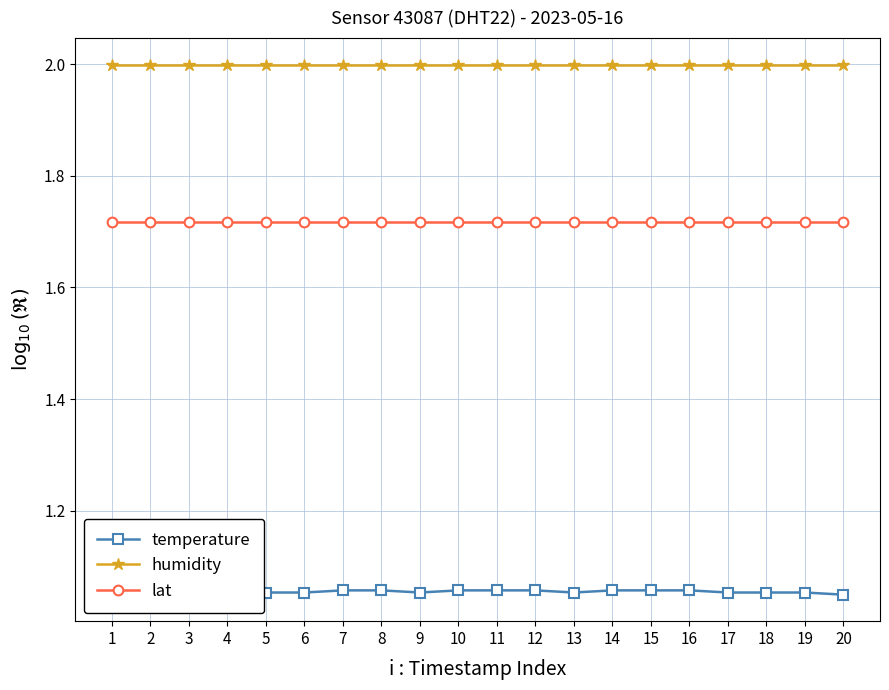

What is the spread (max minus min) of values at 19?

0.9